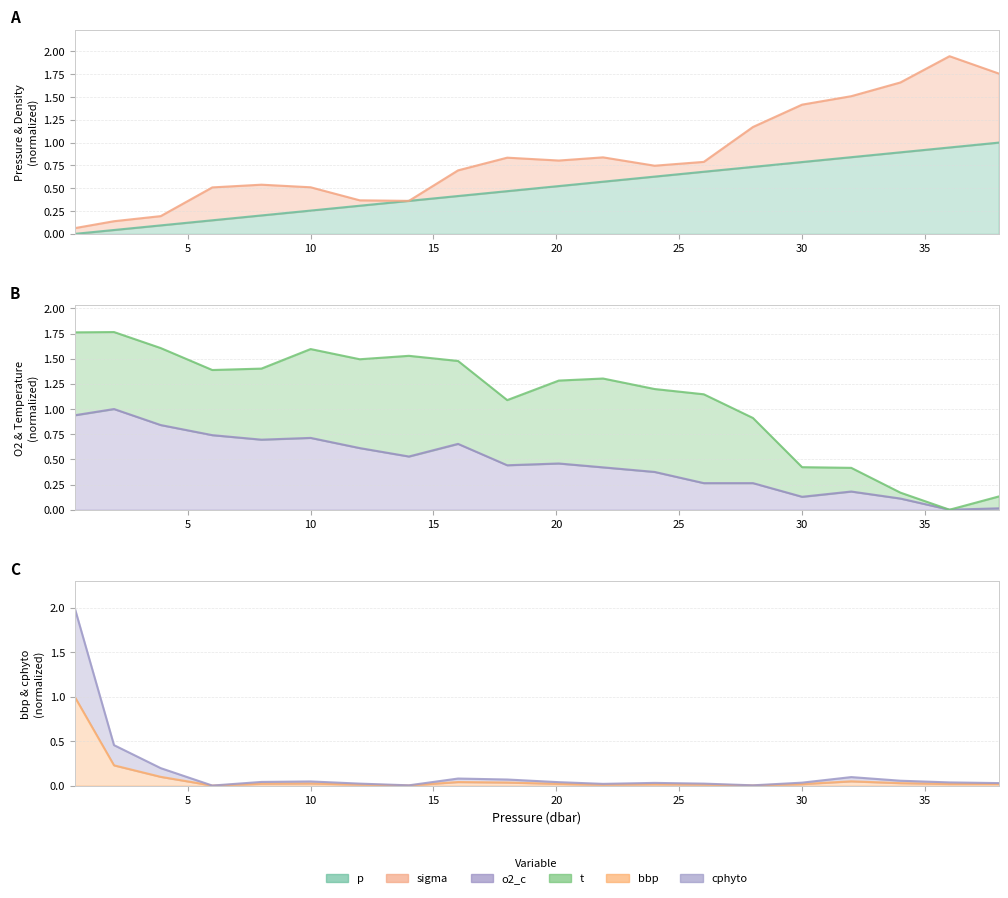

How many data points does each series have?

20